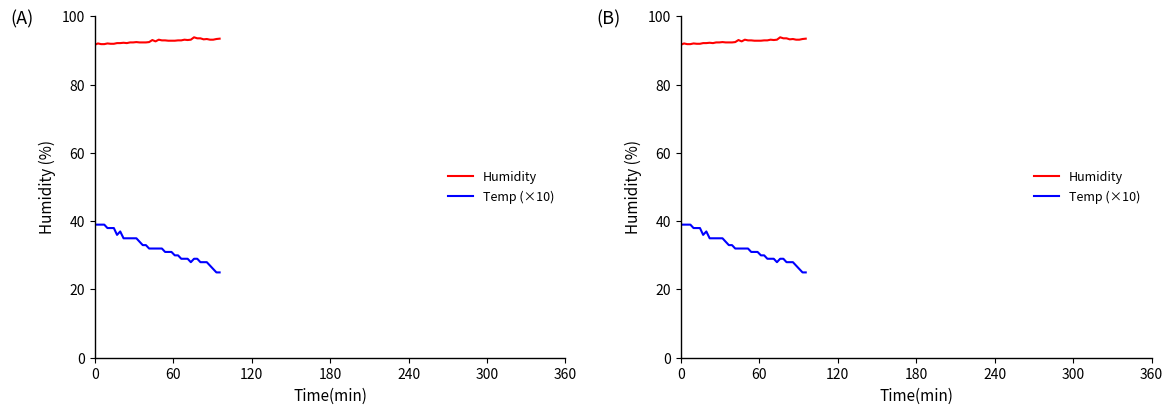

At how many categories does at least one series exceed 92?

35